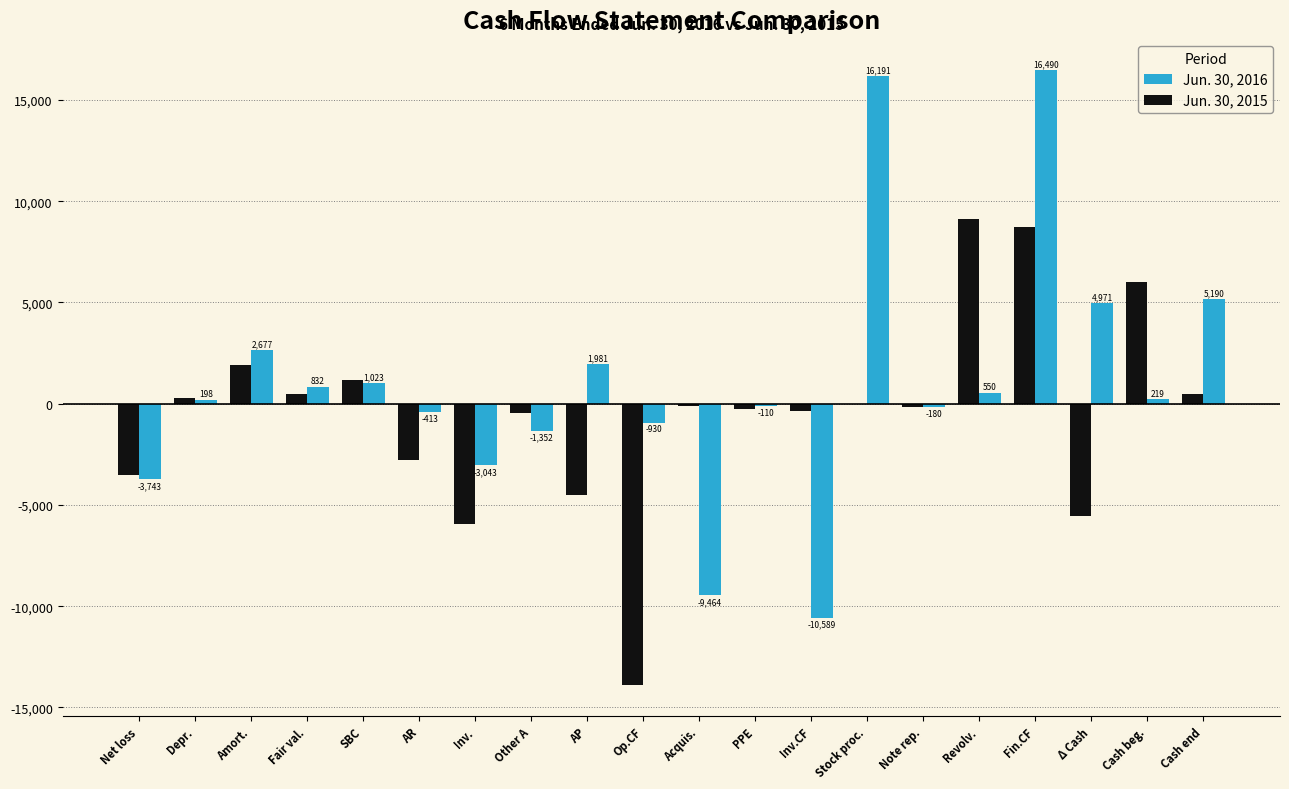

Reading left to right, what are all the values shown in this chart?

Jun. 30, 2016: Net loss=-3743	Depr.=198	Amort.=2677	Fair val.=832	SBC=1023	AR=-413	Inv.=-3043	Other A=-1352	AP=1981	Op.CF=-930	Acquis.=-9464	PPE=-110	Inv.CF=-10589	Stock proc.=16191	Note rep.=-180	Revolv.=550	Fin.CF=16490	Δ Cash=4971	Cash beg.=219	Cash end=5190
Jun. 30, 2015: Net loss=-3534	Depr.=279	Amort.=1899	Fair val.=485	SBC=1163	AR=-2784	Inv.=-5929	Other A=-437	AP=-4512	Op.CF=-13917	Acquis.=-100	PPE=-240	Inv.CF=-340	Stock proc.=0	Note rep.=-180	Revolv.=9106	Fin.CF=8707	Δ Cash=-5550	Cash beg.=6033	Cash end=483